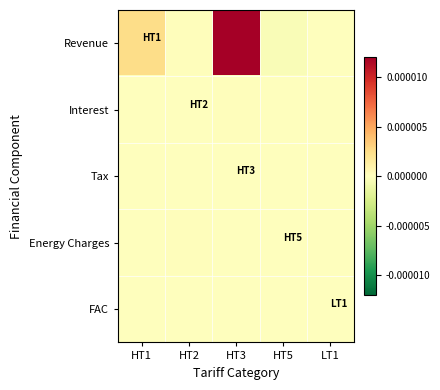

Reading right to left, list all the values displayed in this chart.

Revenue: LT1=-0.0	HT5=-0.0	HT3=0.0	HT2=0.0	HT1=0.0
Interest: LT1=0.0	HT5=0.0	HT3=0.0	HT2=0.0	HT1=0.0
Tax: LT1=-0.0	HT5=0.0	HT3=0.0	HT2=0.0	HT1=0.0
Energy Charges: LT1=0.0	HT5=0.0	HT3=0.0	HT2=0.0	HT1=0.0
FAC: LT1=0.0	HT5=0.0	HT3=0.0	HT2=0.0	HT1=0.0